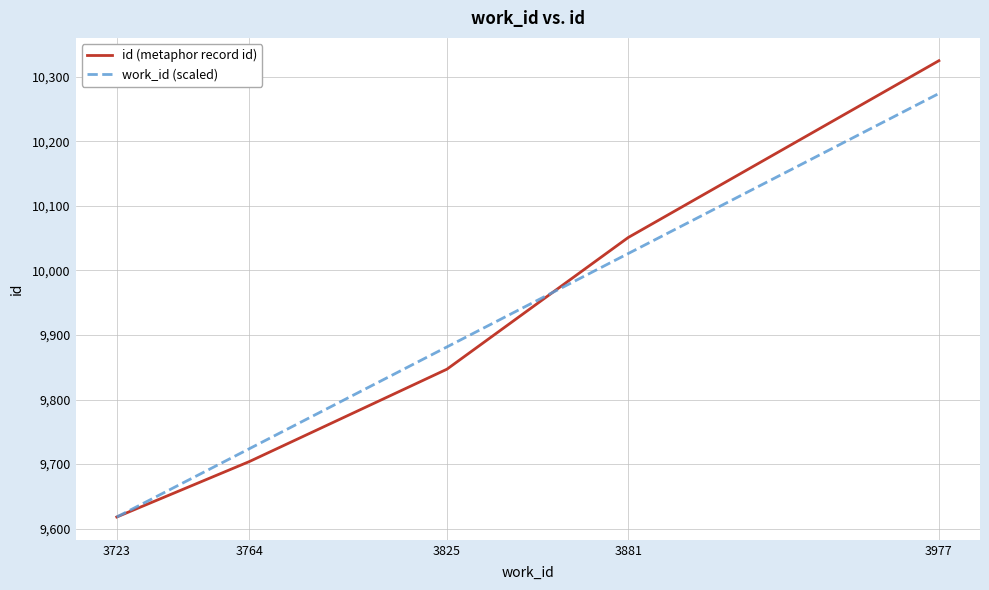

Reading left to right, what are all the values shown in this chart?

id (metaphor record id): 9618.0	9704.0	9847.0	10051.0	10325.0
work_id (scaled): 9618.0	9723.9	9881.5	10026.2	10274.2